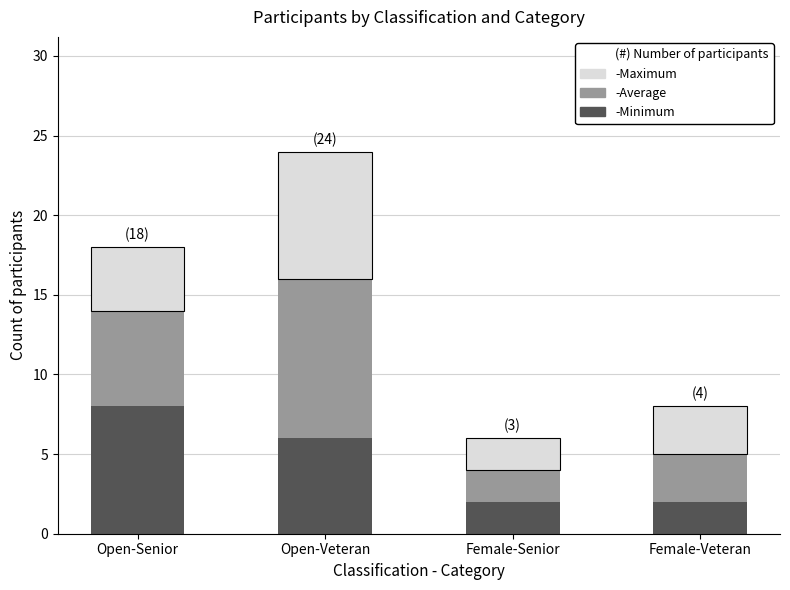

What is the total value across all series at Female-Veteran?

8